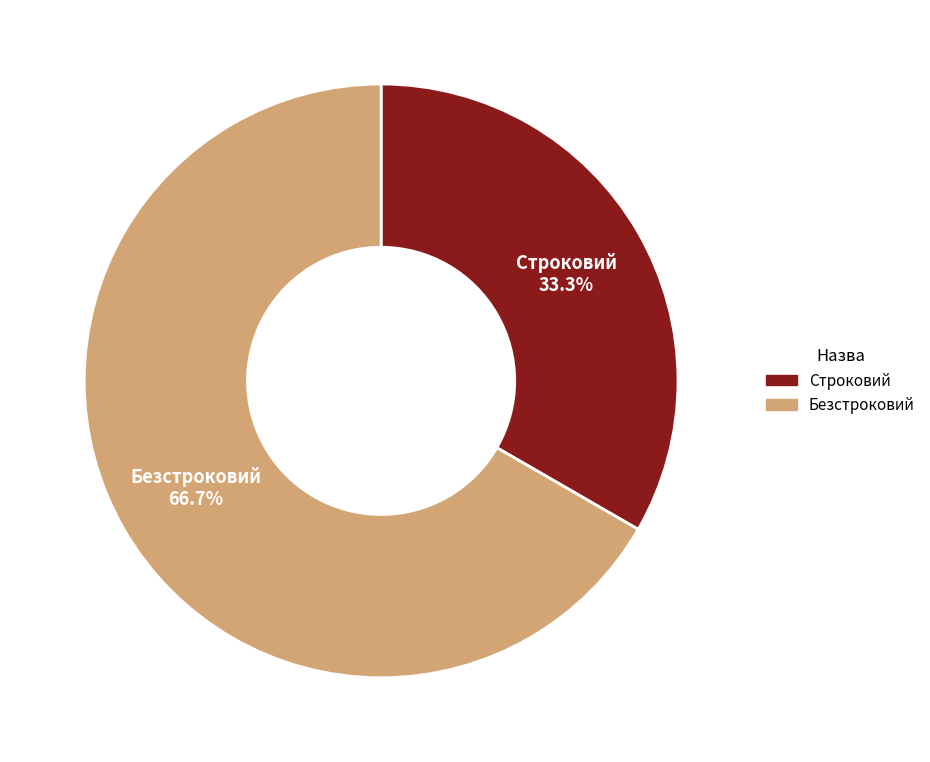

What is the smallest slice in the pie chart?

Строковий